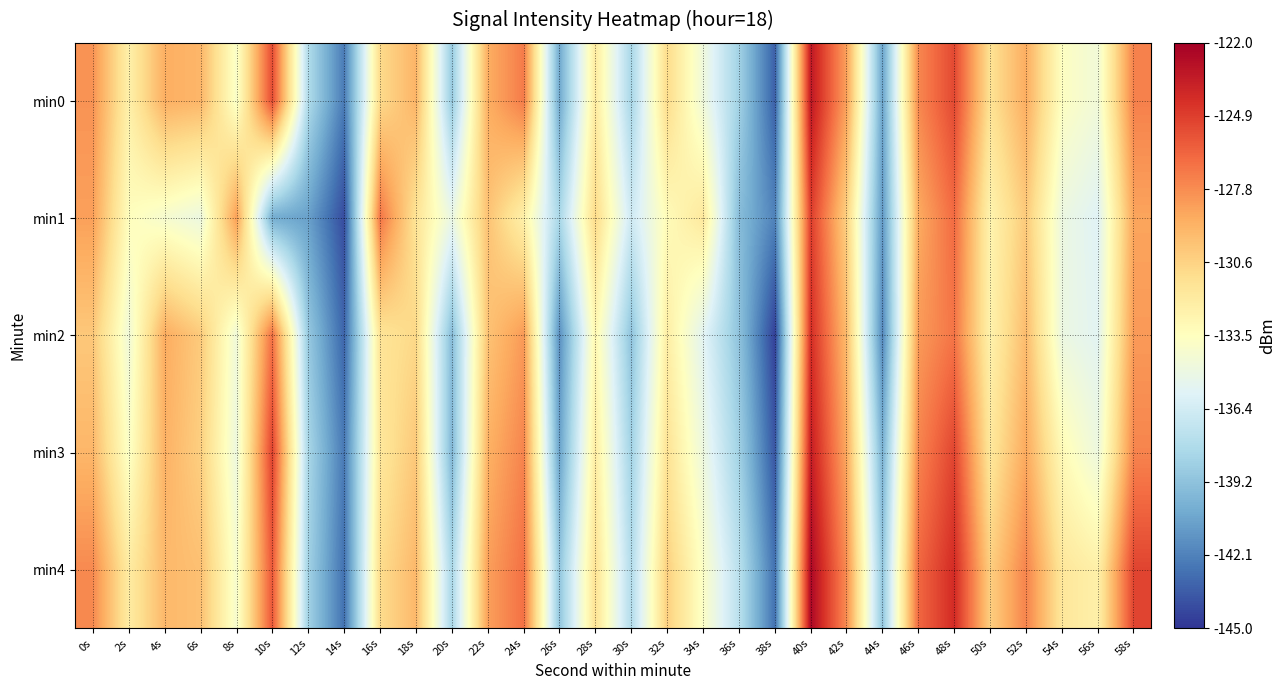

Reading right to left, list all the values displayed in this chart.

min0: 58s=-127.3	56s=-134.5	54s=-133.6	52s=-128.9	50s=-131.4	48s=-125.3	46s=-127.6	44s=-140.7	42s=-128.5	40s=-123.2	38s=-143.4	36s=-138.4	34s=-134.7	32s=-131.0	30s=-138.2	28s=-132.0	26s=-140.5	24s=-127.1	22s=-129.0	20s=-138.8	18s=-129.3	16s=-131.0	14s=-142.4	12s=-137.8	10s=-125.4	8s=-133.9	6s=-129.3	4s=-129.0	2s=-132.4	0s=-128.0
min1: 58s=-128.6	56s=-135.7	54s=-134.9	52s=-130.2	50s=-132.7	48s=-126.5	46s=-128.9	44s=-141.2	42s=-130.5	40s=-124.9	38s=-142.1	36s=-139.5	34s=-131.9	32s=-133.2	30s=-136.5	28s=-131.0	26s=-138.1	24s=-132.5	22s=-129.9	20s=-135.0	18s=-131.5	16s=-126.9	14s=-144.2	12s=-140.9	10s=-140.3	8s=-128.4	6s=-134.9	4s=-134.2	2s=-133.4	0s=-128.5
min2: 58s=-128.2	56s=-135.6	54s=-134.9	52s=-129.6	50s=-132.6	48s=-126.9	46s=-128.2	44s=-141.9	42s=-129.6	40s=-124.2	38s=-144.6	36s=-139.2	34s=-135.6	32s=-132.2	30s=-139.2	28s=-132.9	26s=-141.6	24s=-128.2	22s=-129.9	20s=-139.6	18s=-130.9	16s=-131.6	14s=-143.2	12s=-138.9	10s=-126.8	8s=-134.6	6s=-130.2	4s=-128.9	2s=-134.6	0s=-130.1
min3: 58s=-127.5	56s=-134.8	54s=-133.1	52s=-128.8	50s=-131.8	48s=-125.1	46s=-127.5	44s=-140.1	42s=-128.8	40s=-123.5	38s=-143.8	36s=-138.5	34s=-134.8	32s=-131.5	30s=-138.5	28s=-132.1	26s=-140.8	24s=-127.5	22s=-129.1	20s=-139.8	18s=-130.1	16s=-131.8	14s=-142.5	12s=-138.1	10s=-125.0	8s=-134.8	6s=-130.5	4s=-129.1	2s=-133.8	0s=-129.3
min4: 58s=-125.1	56s=-132.4	54s=-131.8	52s=-127.4	50s=-130.4	48s=-124.1	46s=-126.4	44s=-139.1	42s=-127.8	40s=-122.4	38s=-142.8	36s=-137.4	34s=-133.8	32s=-130.4	30s=-137.8	28s=-131.4	26s=-139.1	24s=-126.8	22s=-128.4	20s=-138.1	18s=-129.4	16s=-131.1	14s=-142.8	12s=-138.4	10s=-125.8	8s=-134.1	6s=-129.8	4s=-129.4	2s=-132.1	0s=-127.7